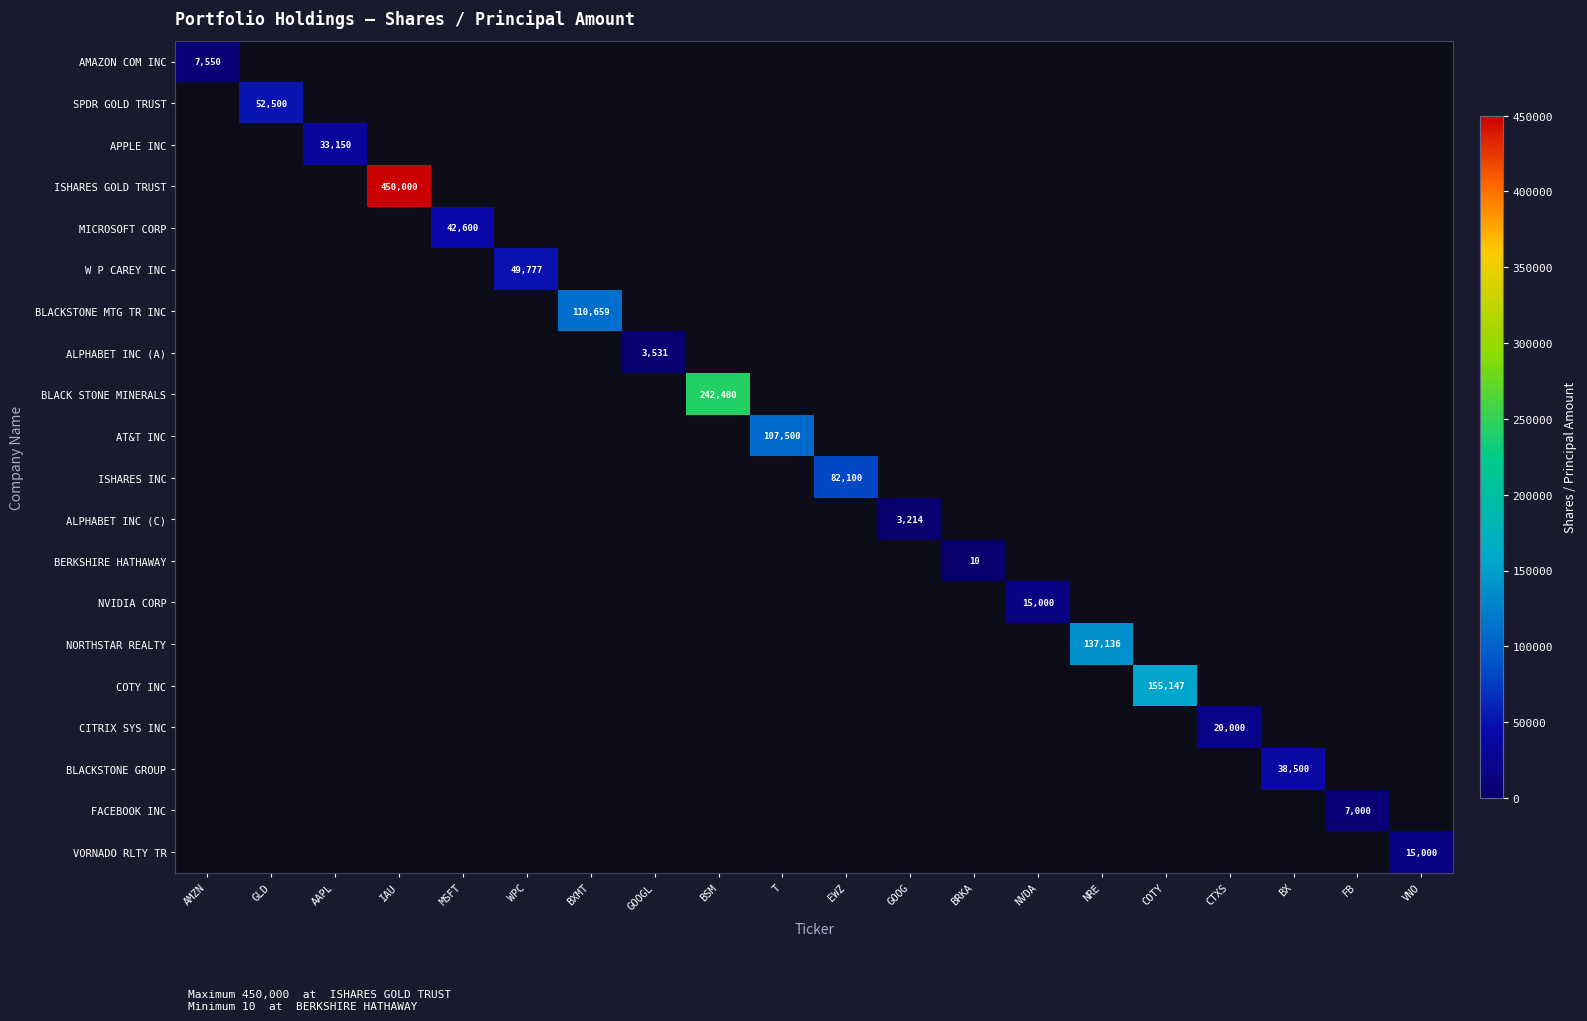

Count the number of categories in the chart.

20